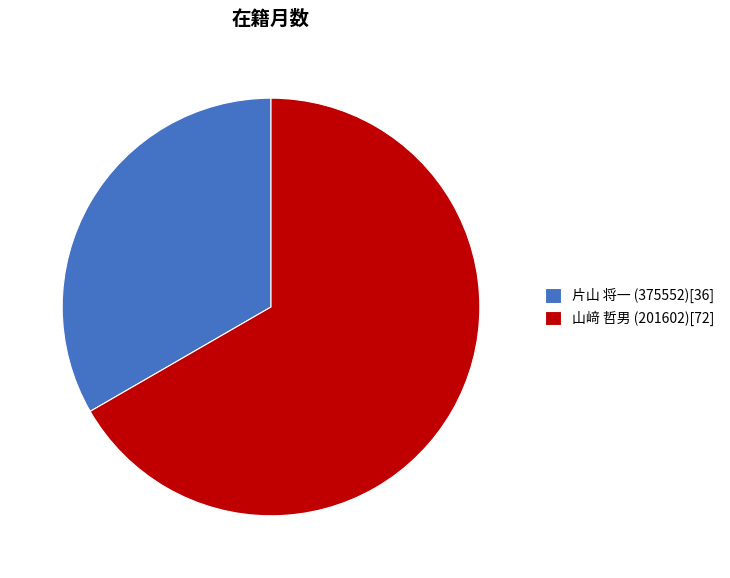

Which slice is the largest?

山﨑 哲男 (201602)